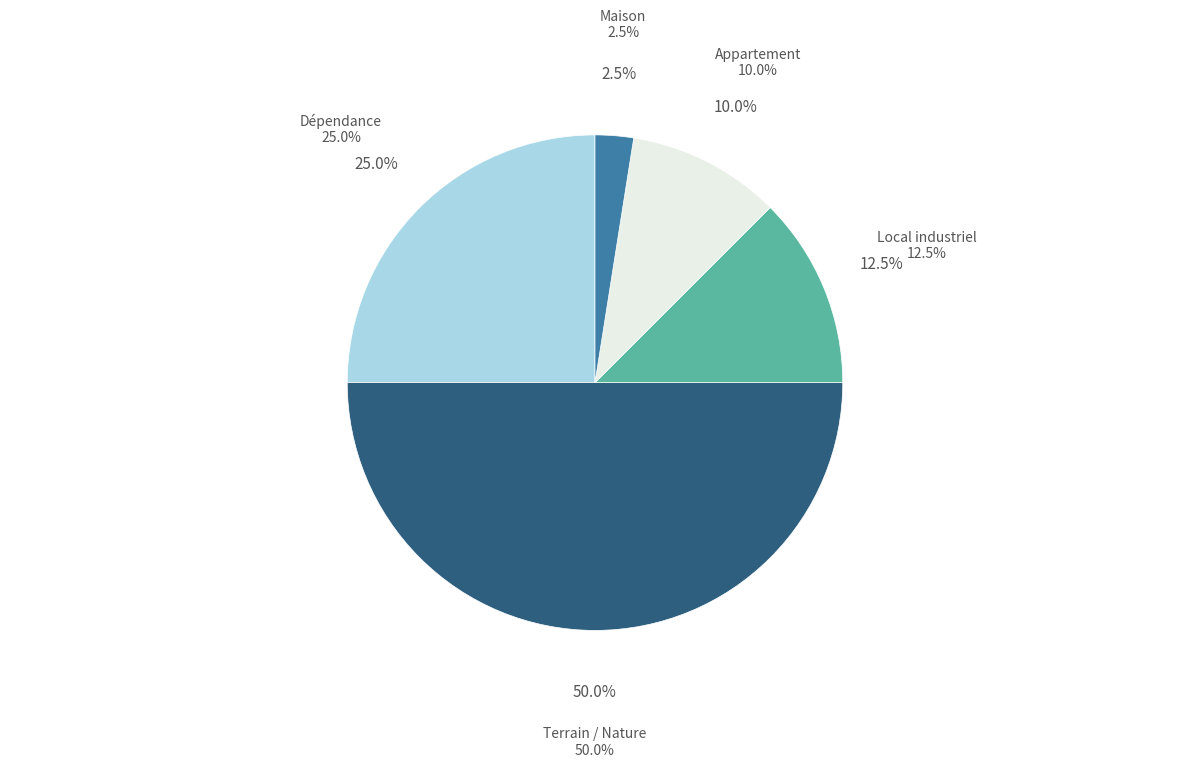

Does Appartement account for over 50% of the chart?

No